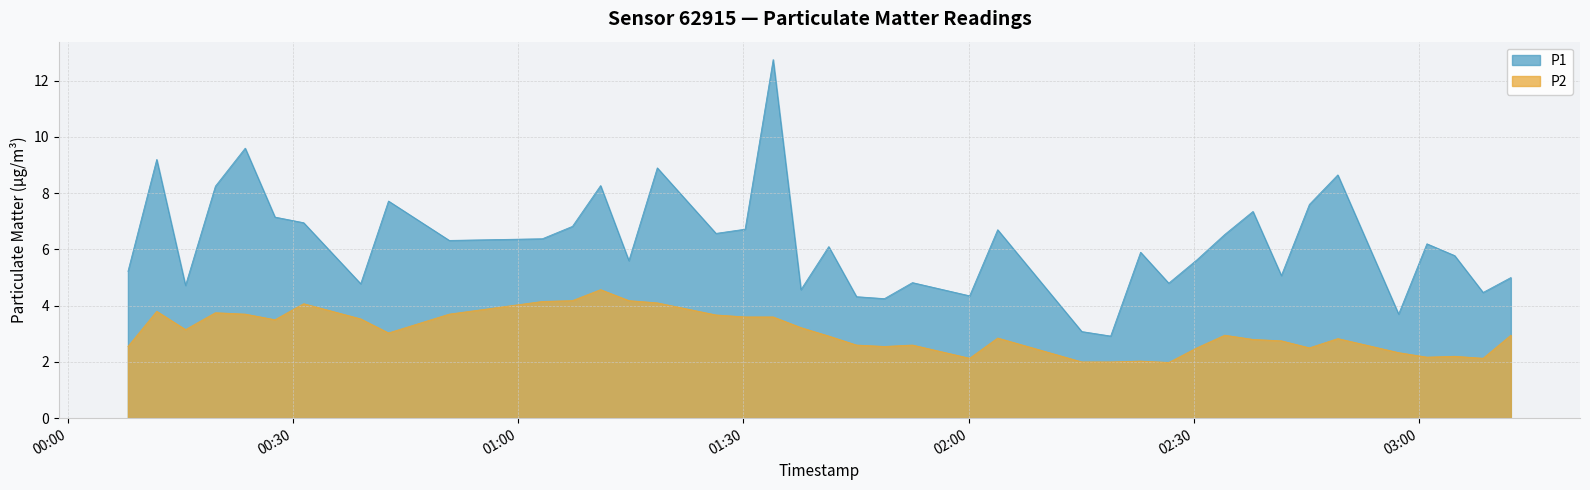

What is the smallest value displayed?

2.0